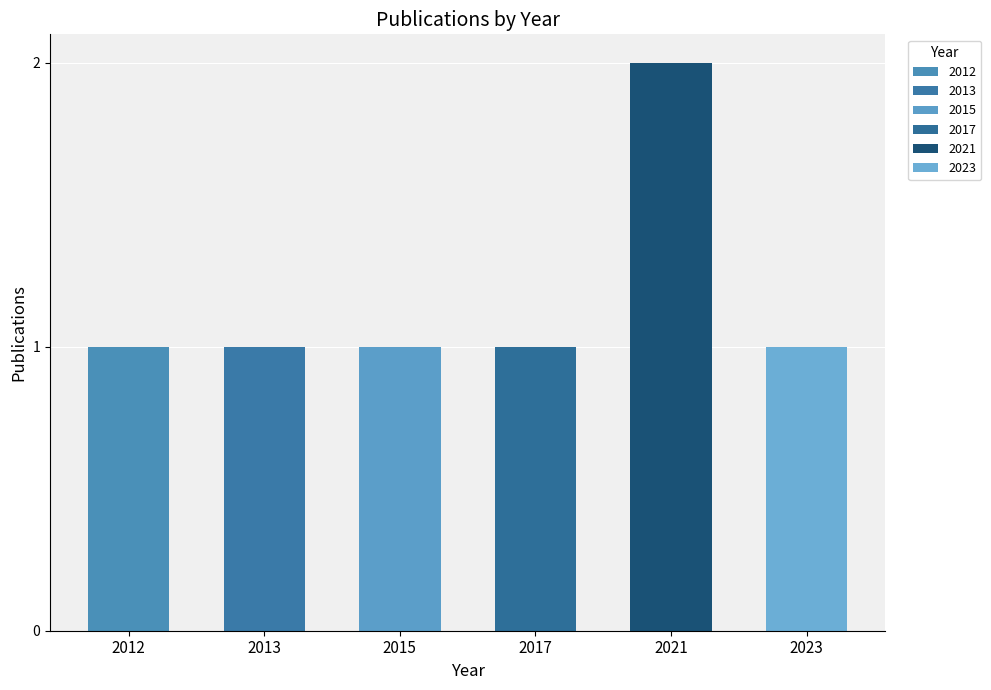

List the labels in order of value, largest first.

2021, 2012, 2013, 2015, 2017, 2023